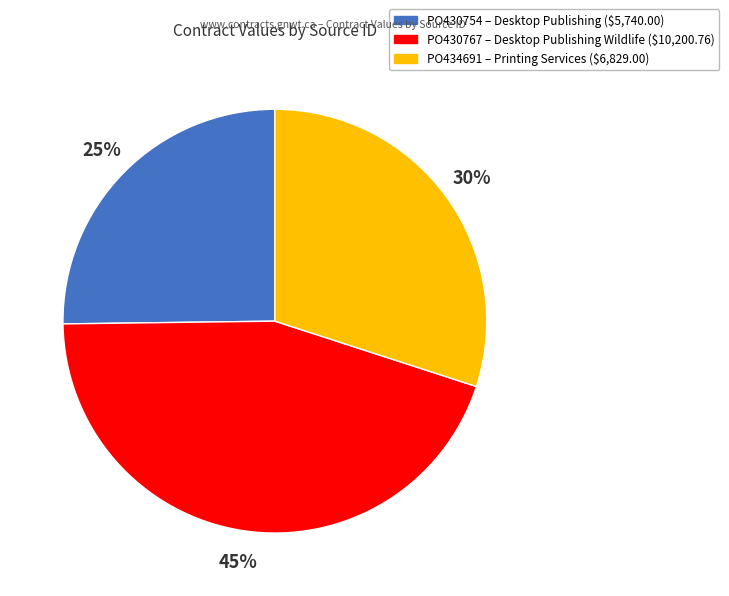

Approximately how many times larger is the value at PO434691 compared to PO430754?

1.2